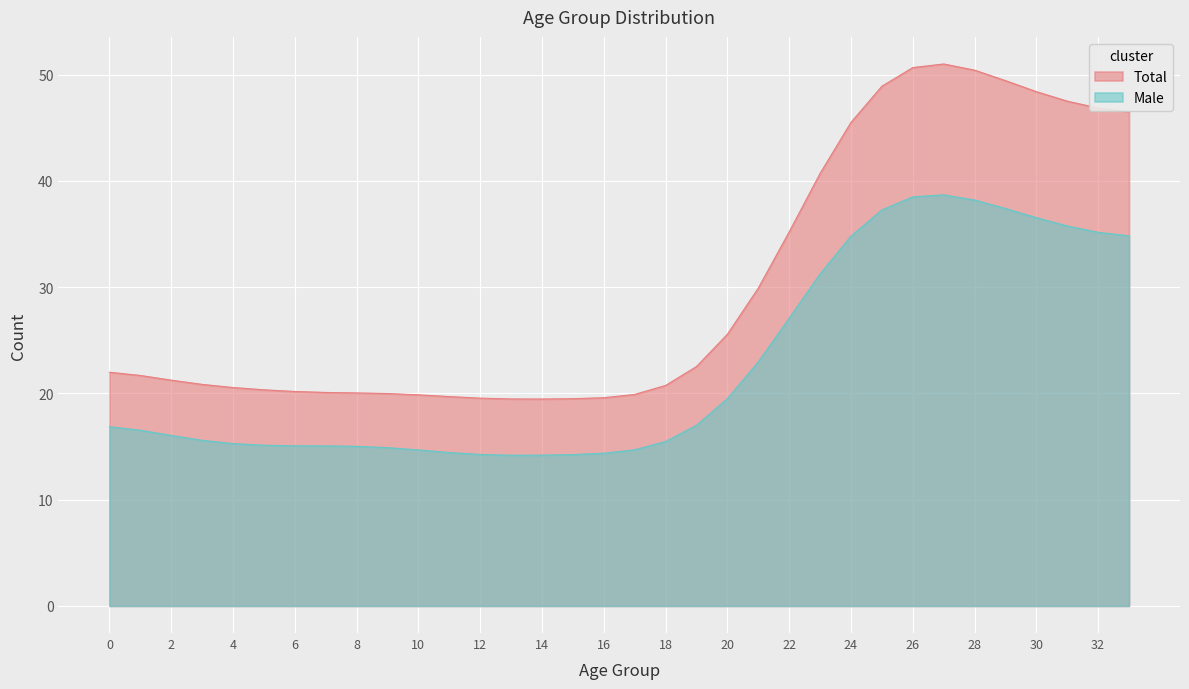

Which series has the widest spread of values?

Total